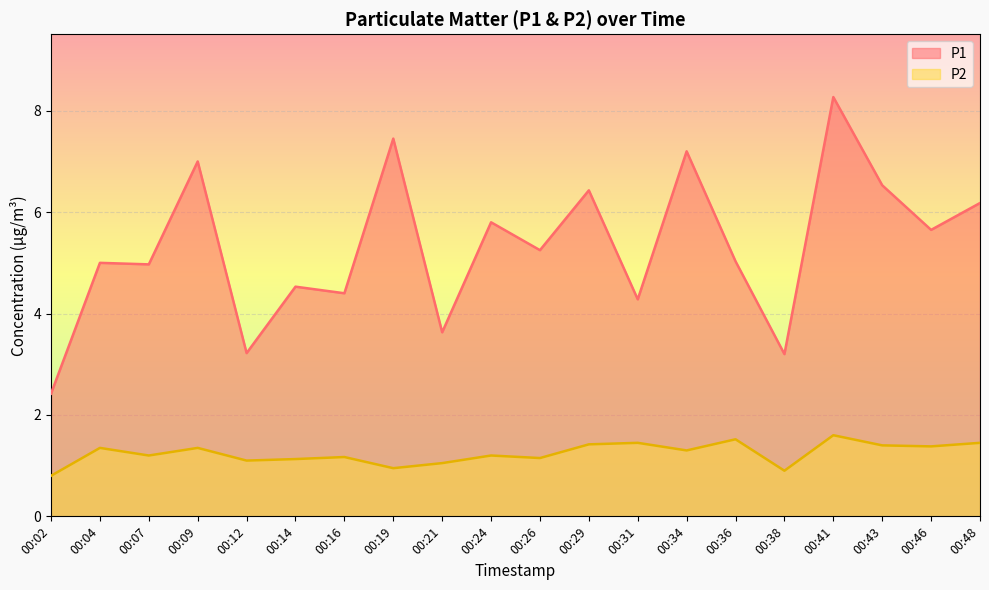

In P1, how many points are higher than both neighbors (excluding endpoints)?

8